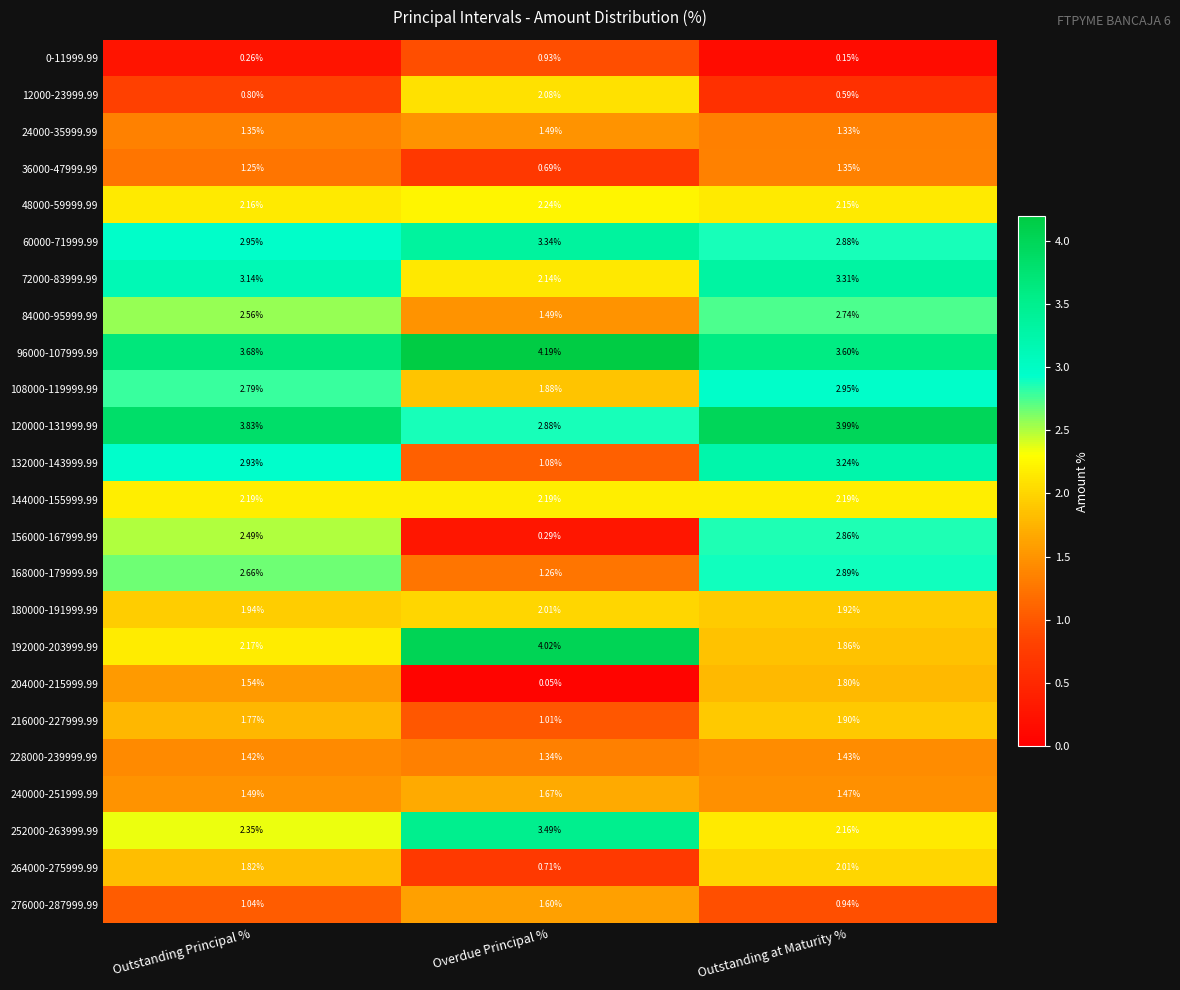

At how many categories does at least one series exceed 2?

3